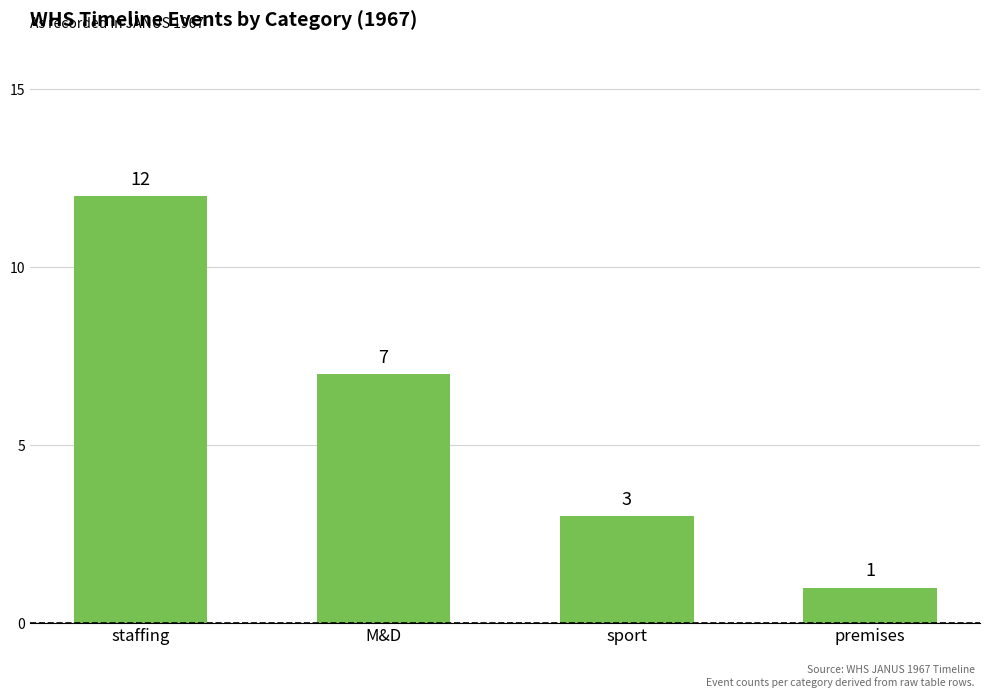

How many categories are shown in the chart?

4